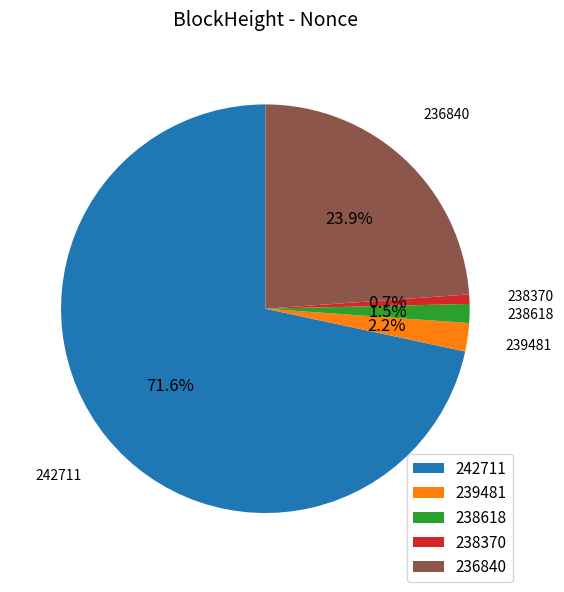

True or false: 236840 accounts for 24% of the total.

True